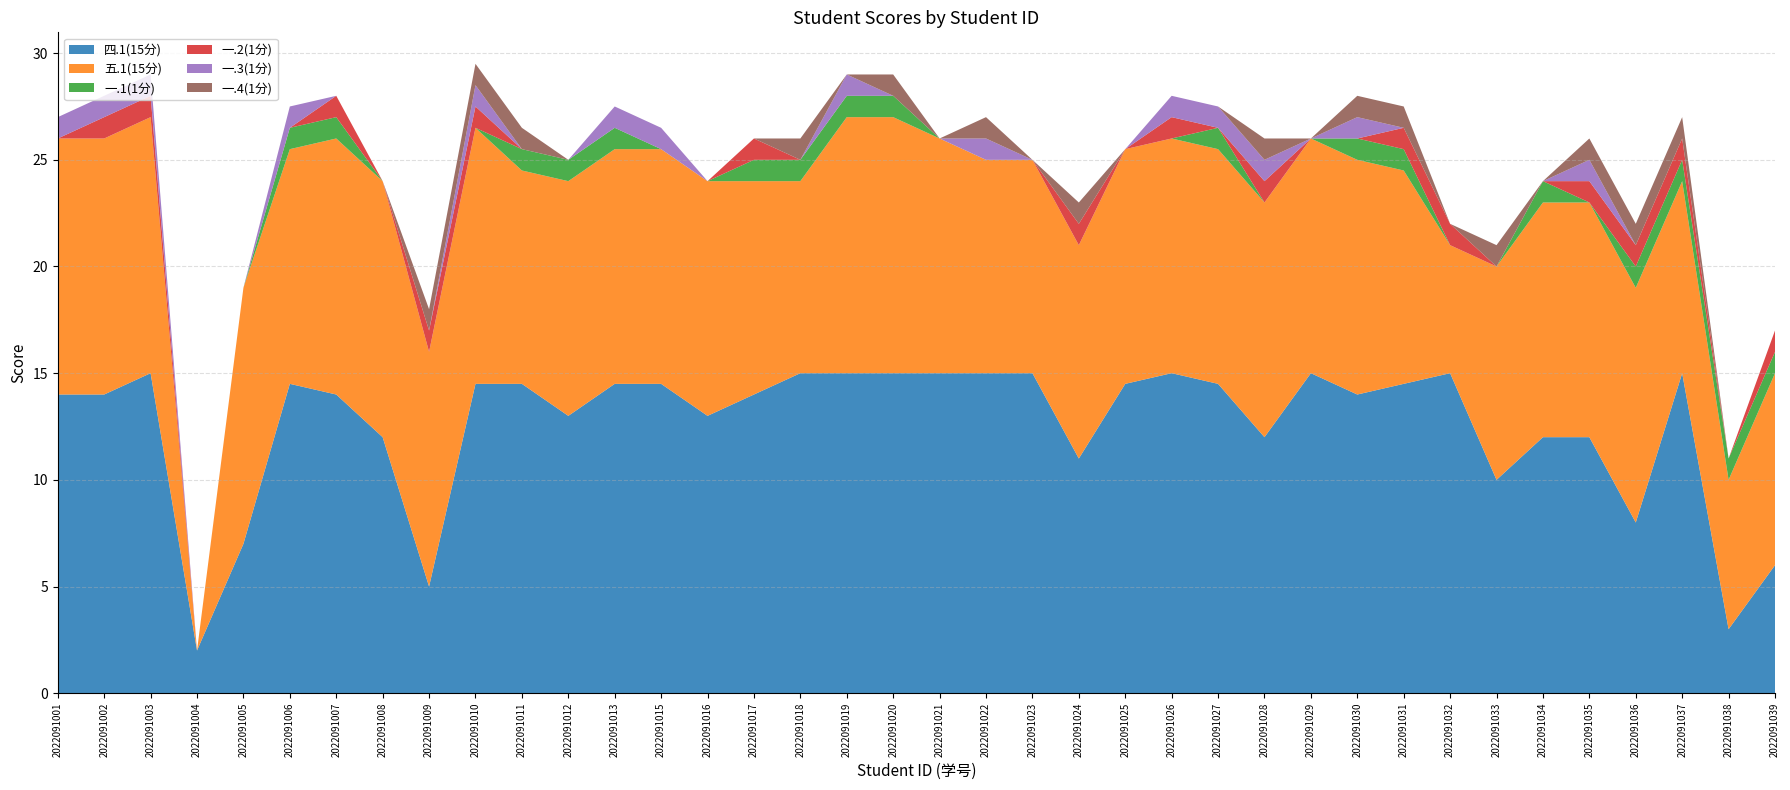

Reading right to left, extract all data points from this chart.

四.1(15分): 2022091039=6.0	2022091038=3.0	2022091037=15.0	2022091036=8.0	2022091035=12.0	2022091034=12.0	2022091033=10.0	2022091032=15.0	2022091031=14.5	2022091030=14.0	2022091029=15.0	2022091028=12.0	2022091027=14.5	2022091026=15.0	2022091025=14.5	2022091024=11.0	2022091023=15.0	2022091022=15.0	2022091021=15.0	2022091020=15.0	2022091019=15.0	2022091018=15.0	2022091017=14.0	2022091016=13.0	2022091015=14.5	2022091013=14.5	2022091012=13.0	2022091011=14.5	2022091010=14.5	2022091009=5.0	2022091008=12.0	2022091007=14.0	2022091006=14.5	2022091005=7.0	2022091004=2.0	2022091003=15.0	2022091002=14.0	2022091001=14.0
五.1(15分): 2022091039=9.0	2022091038=7.0	2022091037=9.0	2022091036=11.0	2022091035=11.0	2022091034=11.0	2022091033=10.0	2022091032=6.0	2022091031=10.0	2022091030=11.0	2022091029=11.0	2022091028=11.0	2022091027=11.0	2022091026=11.0	2022091025=11.0	2022091024=10.0	2022091023=10.0	2022091022=10.0	2022091021=11.0	2022091020=12.0	2022091019=12.0	2022091018=9.0	2022091017=10.0	2022091016=11.0	2022091015=11.0	2022091013=11.0	2022091012=11.0	2022091011=10.0	2022091010=12.0	2022091009=11.0	2022091008=12.0	2022091007=12.0	2022091006=11.0	2022091005=12.0	2022091004=0.0	2022091003=12.0	2022091002=12.0	2022091001=12.0
一.1(1分): 2022091039=1.0	2022091038=1.0	2022091037=1.0	2022091036=1.0	2022091035=0.0	2022091034=1.0	2022091033=0.0	2022091032=0.0	2022091031=1.0	2022091030=1.0	2022091029=0.0	2022091028=0.0	2022091027=1.0	2022091026=0.0	2022091025=0.0	2022091024=0.0	2022091023=0.0	2022091022=0.0	2022091021=0.0	2022091020=1.0	2022091019=1.0	2022091018=1.0	2022091017=1.0	2022091016=0.0	2022091015=0.0	2022091013=1.0	2022091012=1.0	2022091011=1.0	2022091010=0.0	2022091009=0.0	2022091008=0.0	2022091007=1.0	2022091006=1.0	2022091005=0.0	2022091004=0.0	2022091003=0.0	2022091002=0.0	2022091001=0.0
一.2(1分): 2022091039=1.0	2022091038=0.0	2022091037=1.0	2022091036=1.0	2022091035=1.0	2022091034=0.0	2022091033=0.0	2022091032=1.0	2022091031=1.0	2022091030=0.0	2022091029=0.0	2022091028=1.0	2022091027=0.0	2022091026=1.0	2022091025=0.0	2022091024=1.0	2022091023=0.0	2022091022=0.0	2022091021=0.0	2022091020=0.0	2022091019=0.0	2022091018=0.0	2022091017=1.0	2022091016=0.0	2022091015=0.0	2022091013=0.0	2022091012=0.0	2022091011=0.0	2022091010=1.0	2022091009=1.0	2022091008=0.0	2022091007=1.0	2022091006=0.0	2022091005=0.0	2022091004=0.0	2022091003=1.0	2022091002=1.0	2022091001=0.0
一.3(1分): 2022091039=0.0	2022091038=0.0	2022091037=0.0	2022091036=0.0	2022091035=1.0	2022091034=0.0	2022091033=0.0	2022091032=0.0	2022091031=0.0	2022091030=1.0	2022091029=0.0	2022091028=1.0	2022091027=1.0	2022091026=1.0	2022091025=0.0	2022091024=0.0	2022091023=0.0	2022091022=1.0	2022091021=0.0	2022091020=0.0	2022091019=1.0	2022091018=0.0	2022091017=0.0	2022091016=0.0	2022091015=1.0	2022091013=1.0	2022091012=0.0	2022091011=0.0	2022091010=1.0	2022091009=0.0	2022091008=0.0	2022091007=0.0	2022091006=1.0	2022091005=0.0	2022091004=0.0	2022091003=1.0	2022091002=1.0	2022091001=1.0
一.4(1分): 2022091039=0.0	2022091038=0.0	2022091037=1.0	2022091036=1.0	2022091035=1.0	2022091034=0.0	2022091033=1.0	2022091032=0.0	2022091031=1.0	2022091030=1.0	2022091029=0.0	2022091028=1.0	2022091027=0.0	2022091026=0.0	2022091025=0.0	2022091024=1.0	2022091023=0.0	2022091022=1.0	2022091021=0.0	2022091020=1.0	2022091019=0.0	2022091018=1.0	2022091017=0.0	2022091016=0.0	2022091015=0.0	2022091013=0.0	2022091012=0.0	2022091011=1.0	2022091010=1.0	2022091009=1.0	2022091008=0.0	2022091007=0.0	2022091006=0.0	2022091005=0.0	2022091004=0.0	2022091003=0.0	2022091002=0.0	2022091001=0.0